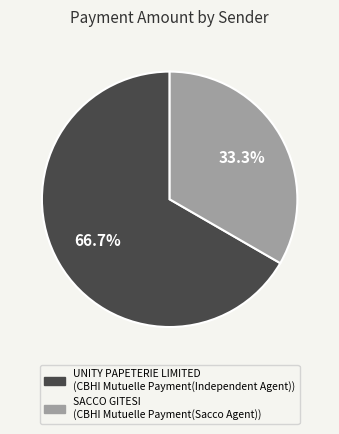

To the nearest percent, what portion does SACCO GITESI represent?

33%